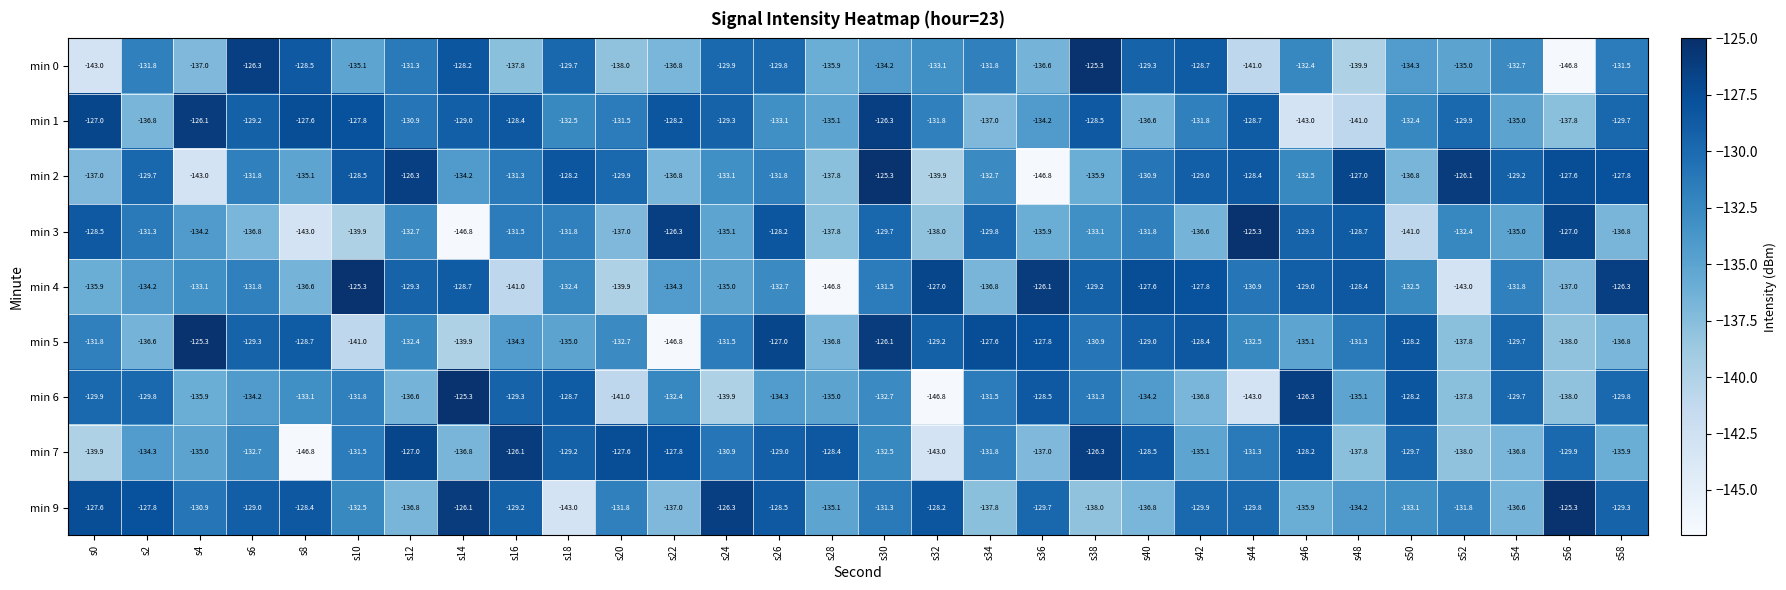

What is the spread (max minus min) of values at s56?

21.5